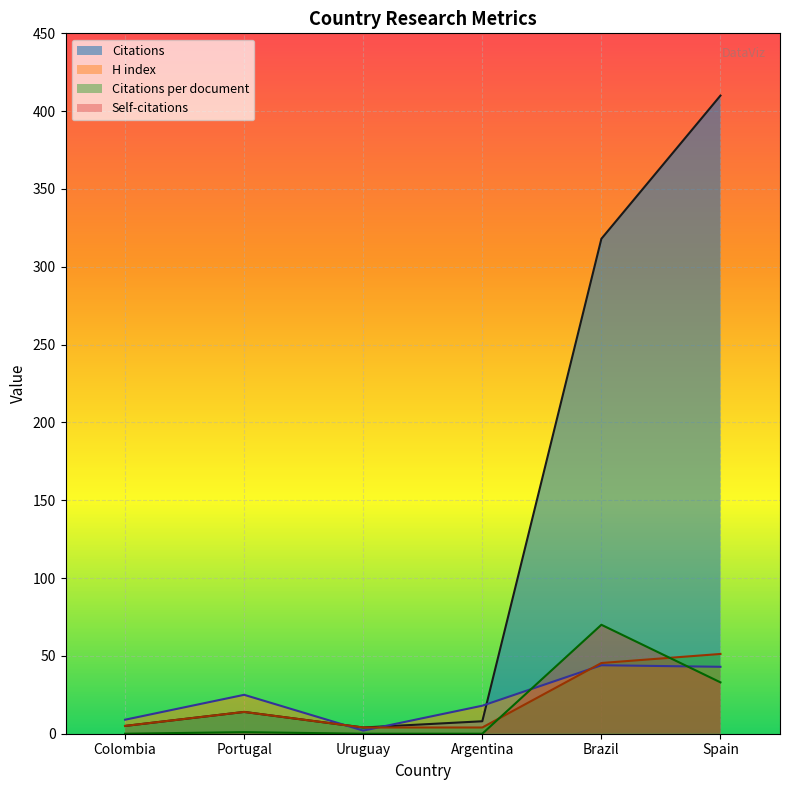

True or false: Citations and Citations per document intersect in this chart.

False